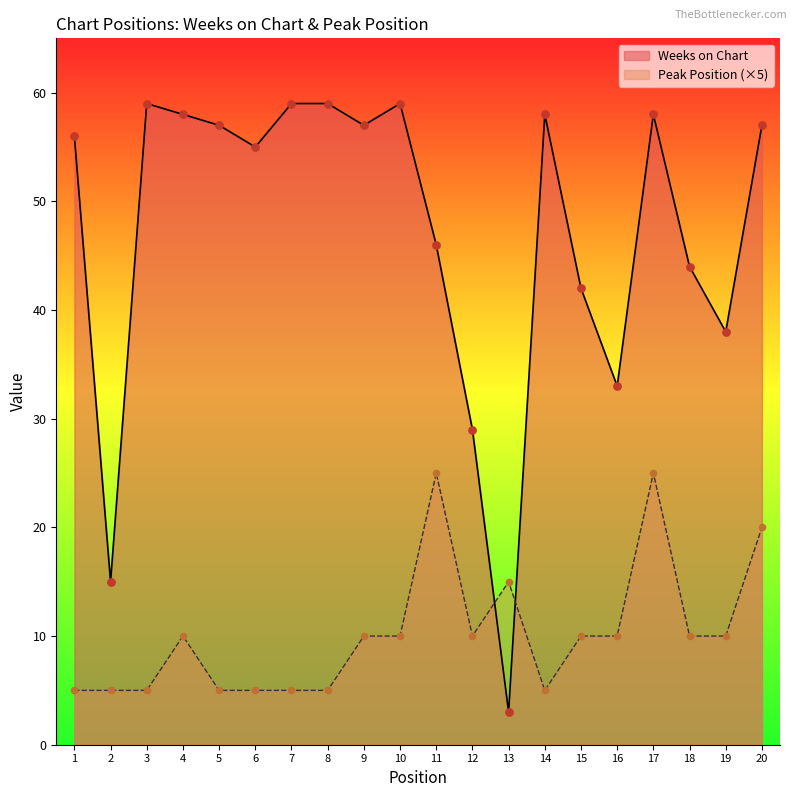

Which series has the largest total across all categories?

Weeks on Chart